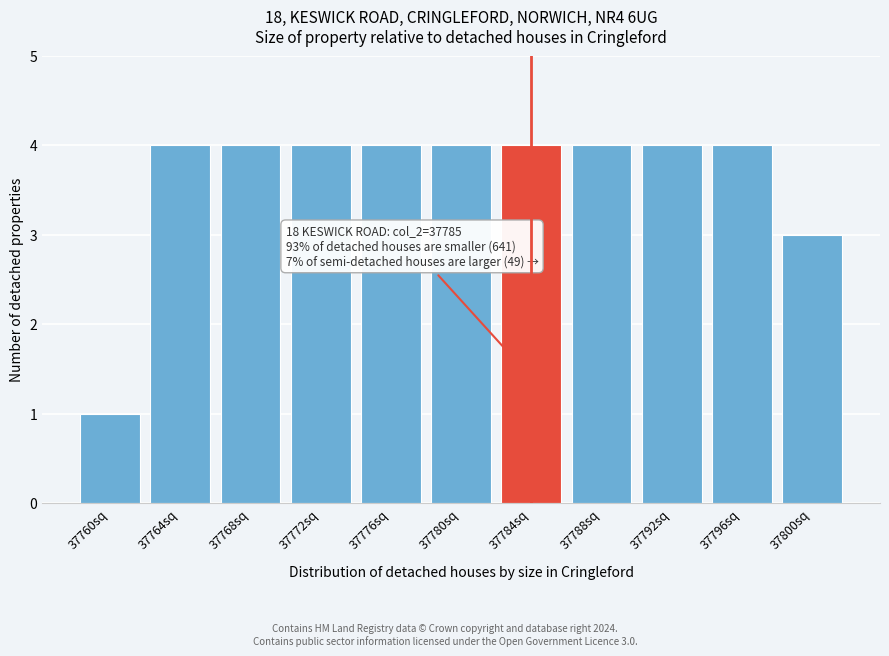

Reading left to right, transcribe all the data shown in this chart.

37760sq=1	37764sq=4	37768sq=4	37772sq=4	37776sq=4	37780sq=4	37784sq=4	37788sq=4	37792sq=4	37796sq=4	37800sq=3